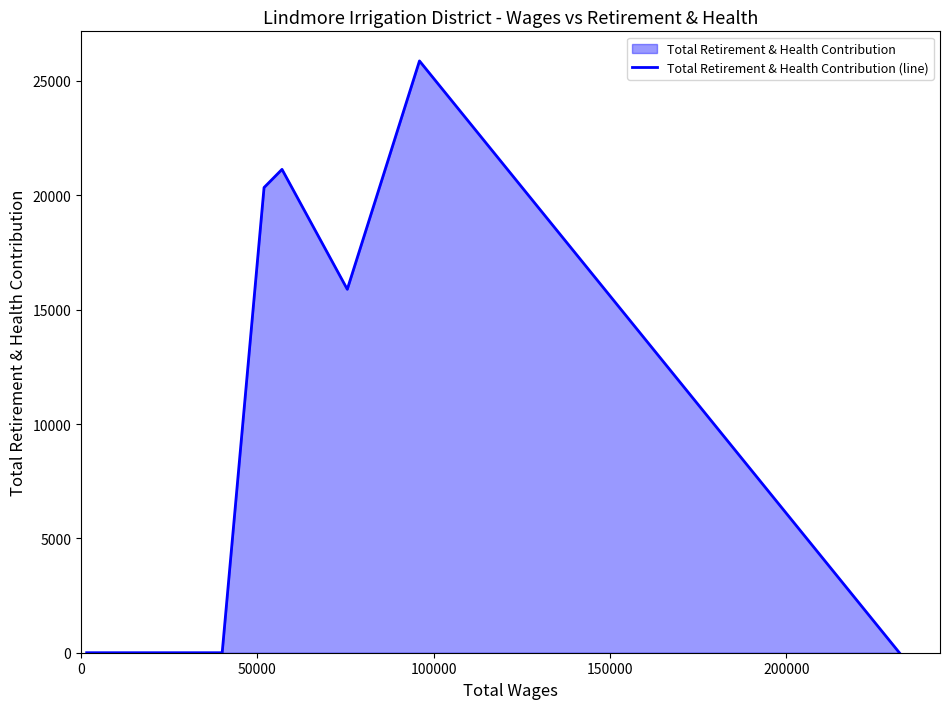

The chart shows a value of 12072 at 7. True or false?

False